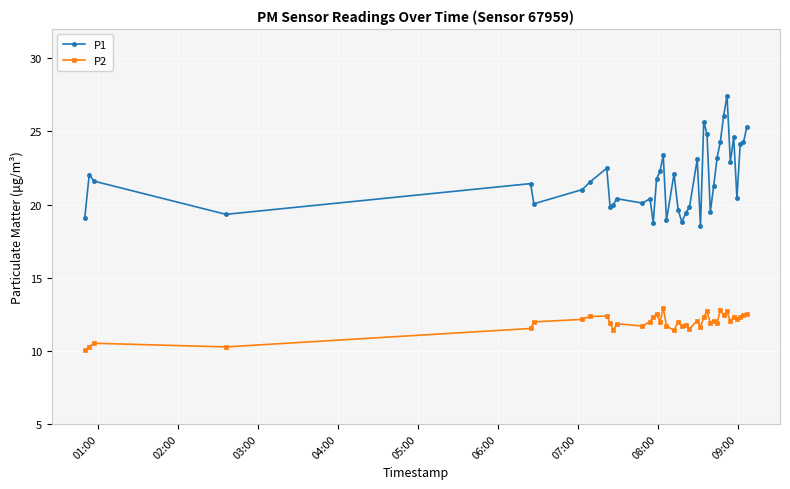

Which series has the largest total across all categories?

P1